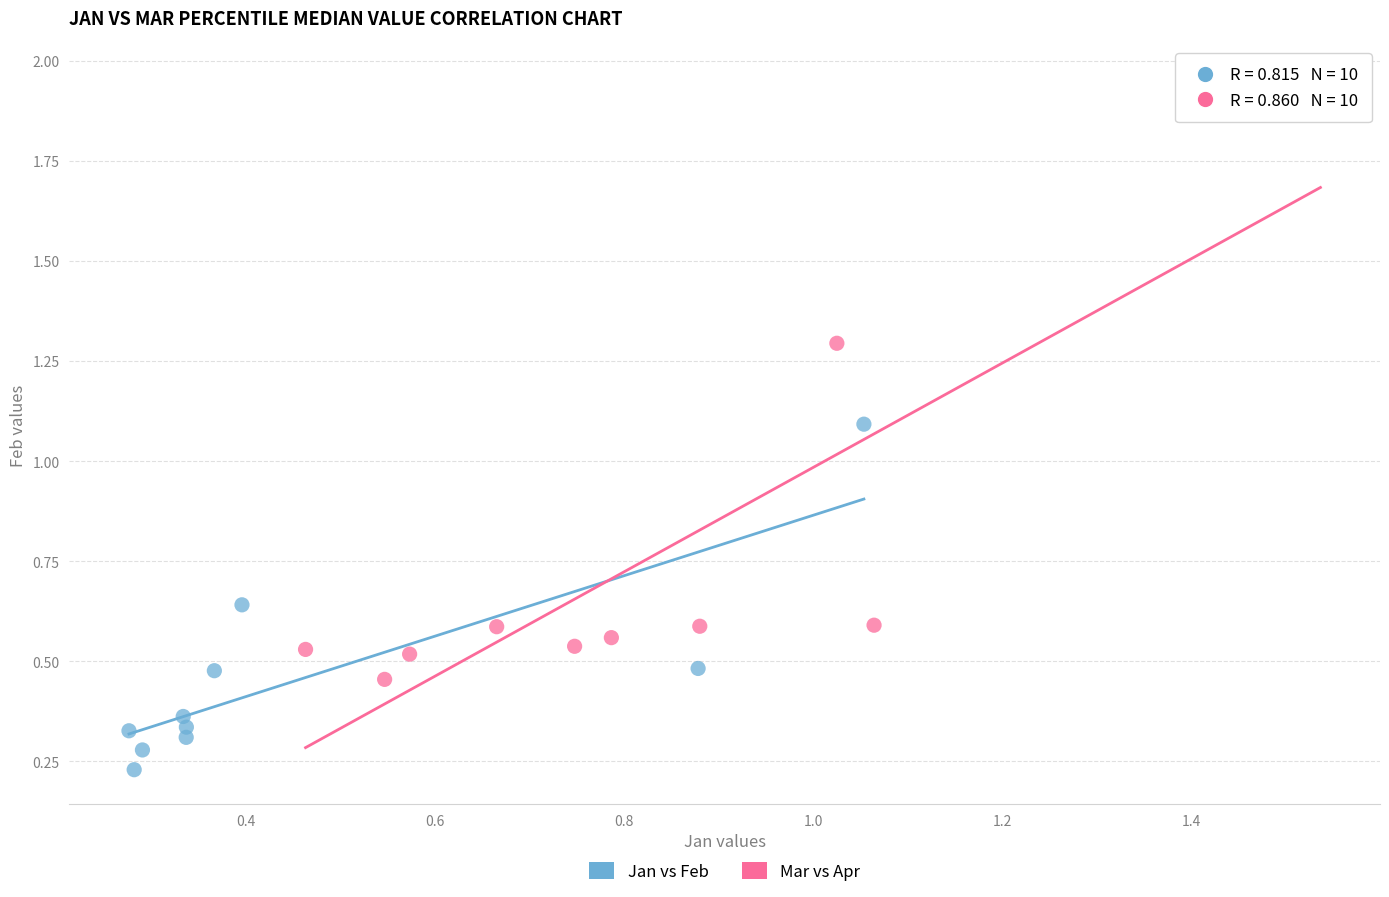

Which series contains the highest Y value?

Mar vs Apr